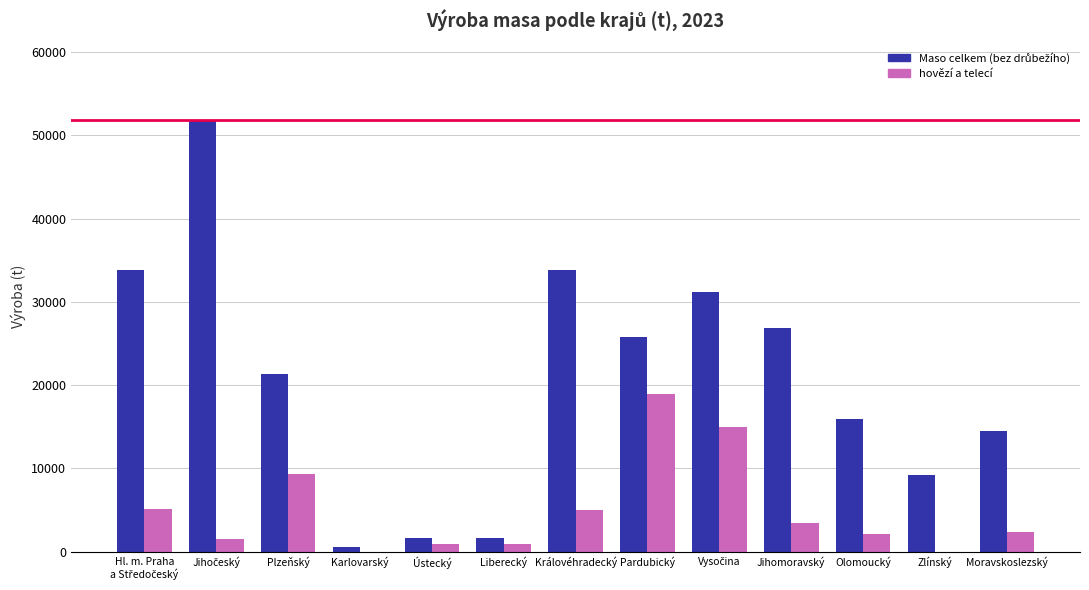

Between Pardubický and Zlínský, which series saw the biggest shift?

hovězí a telecí